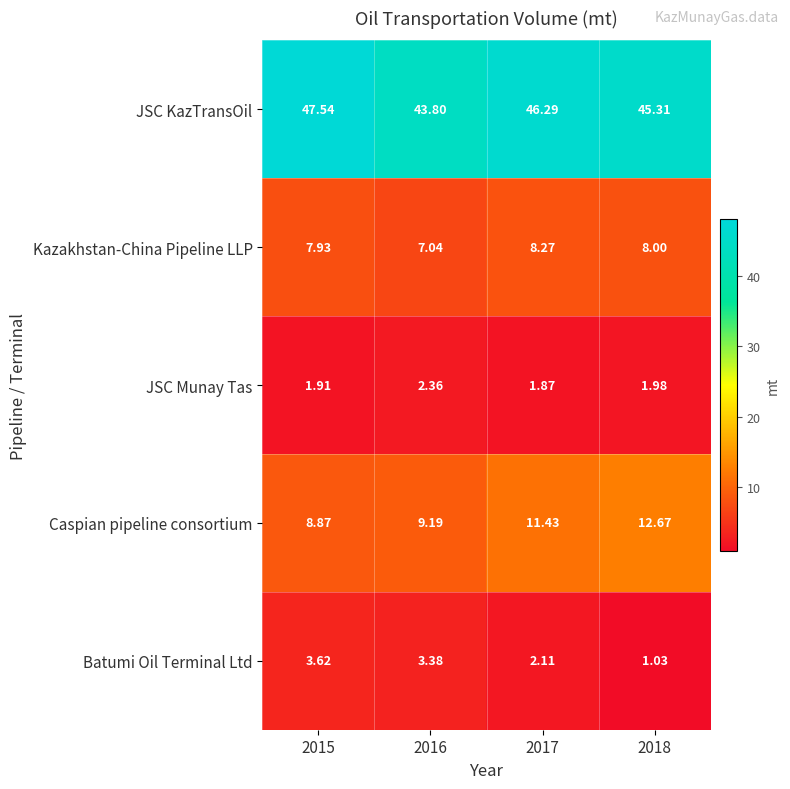

At how many categories does at least one series exceed 5?

4